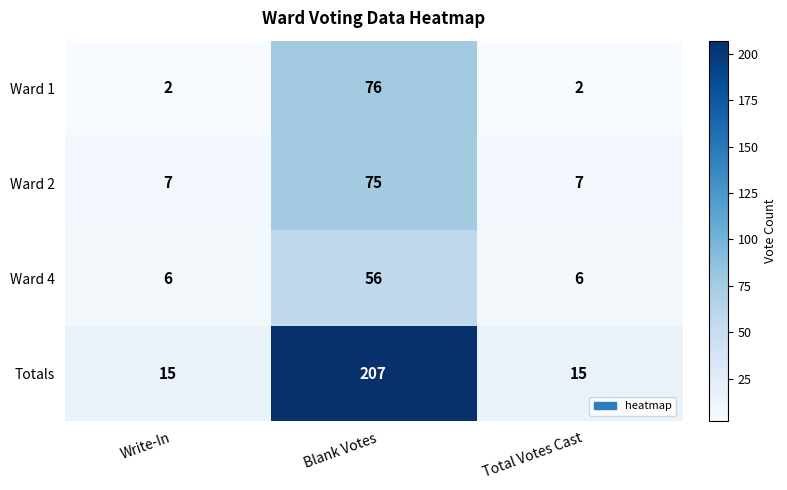

How many data points does each series have?

3